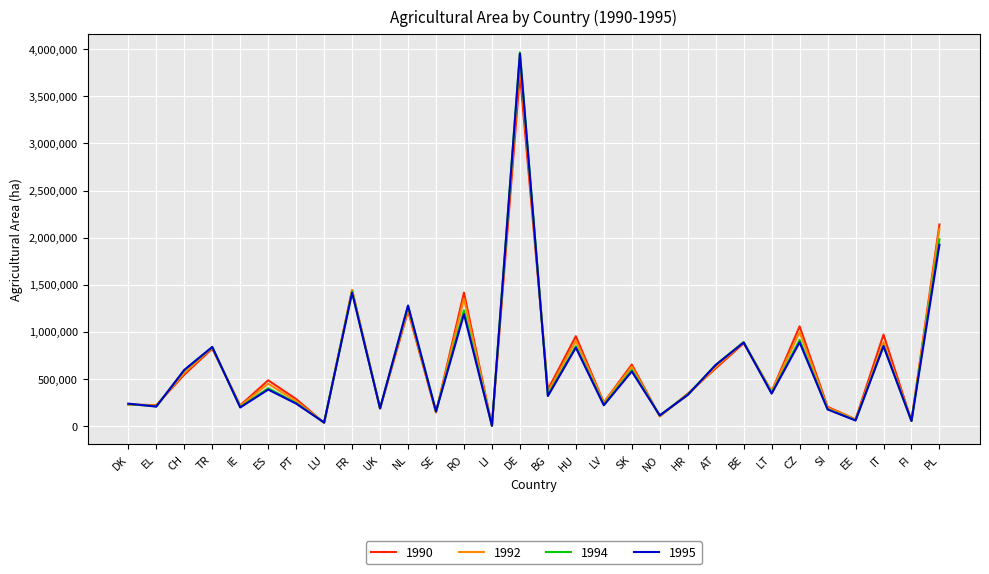

What is the smallest value displayed?

2718